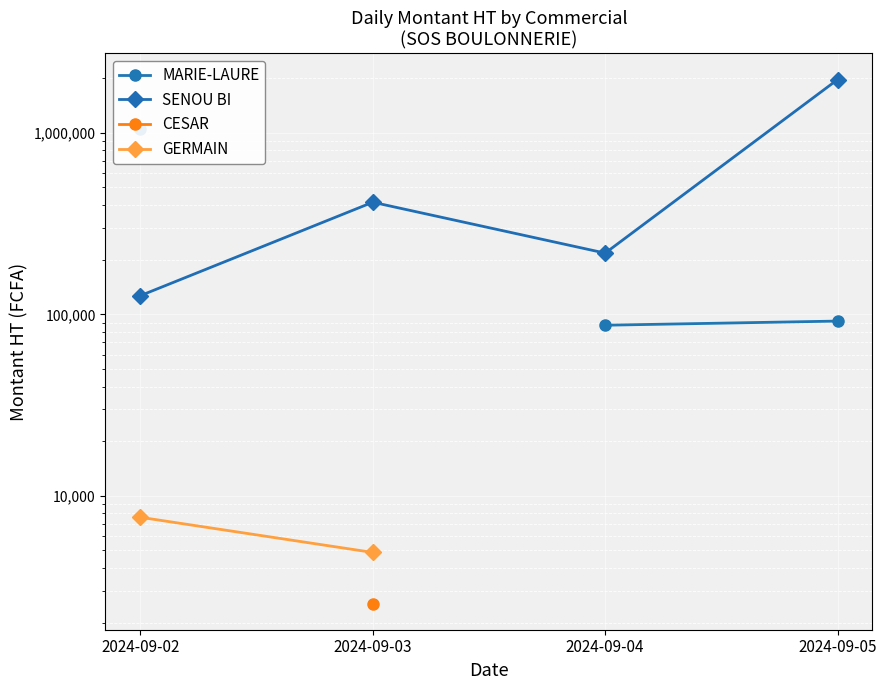

True or false: GERMAIN and CESAR cross at least once.

False